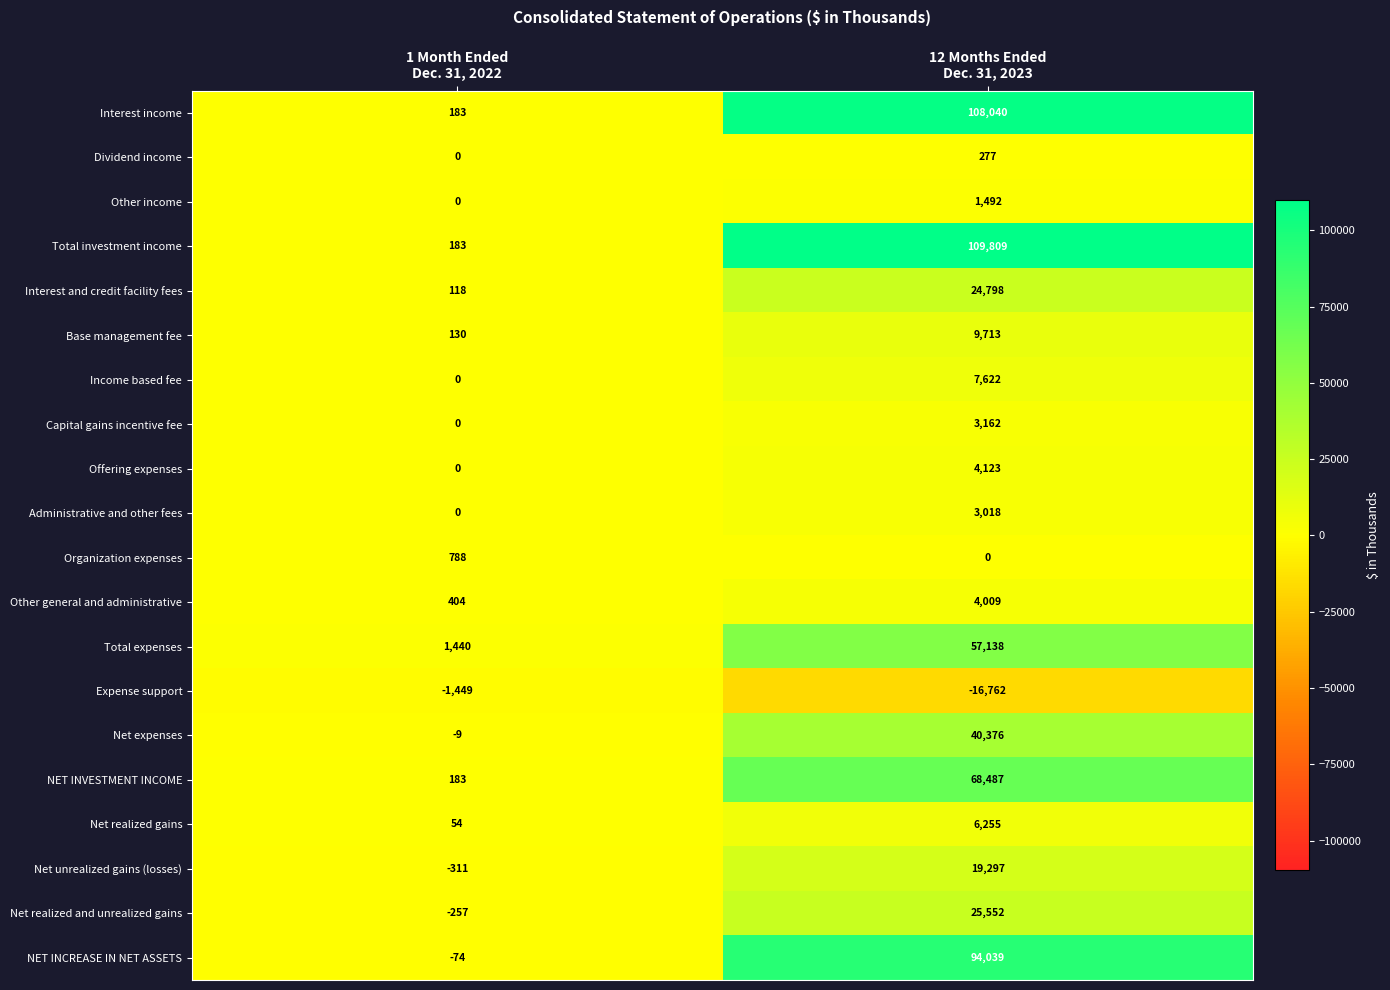

List the series in order of their peak value, lowest first.

Expense support, Dividend income, Organization expenses, Other income, Administrative and other fees, Capital gains incentive fee, Other general and administrative, Offering expenses, Net realized gains, Income based fee, Base management fee, Net unrealized gains (losses), Interest and credit facility fees, Net realized and unrealized gains, Net expenses, Total expenses, NET INVESTMENT INCOME, NET INCREASE IN NET ASSETS, Interest income, Total investment income